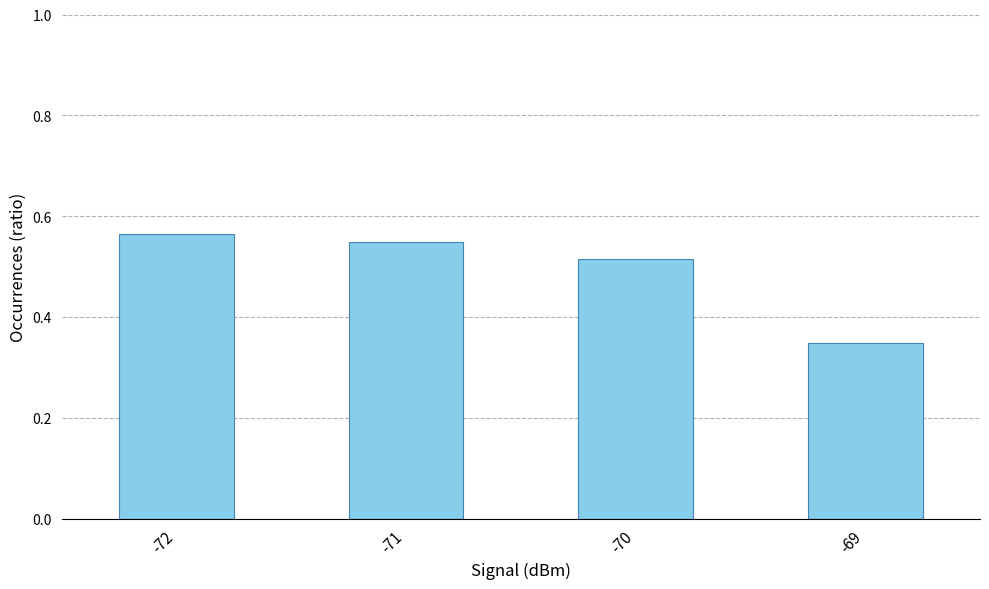

At which label is the value closest to 0?

-69